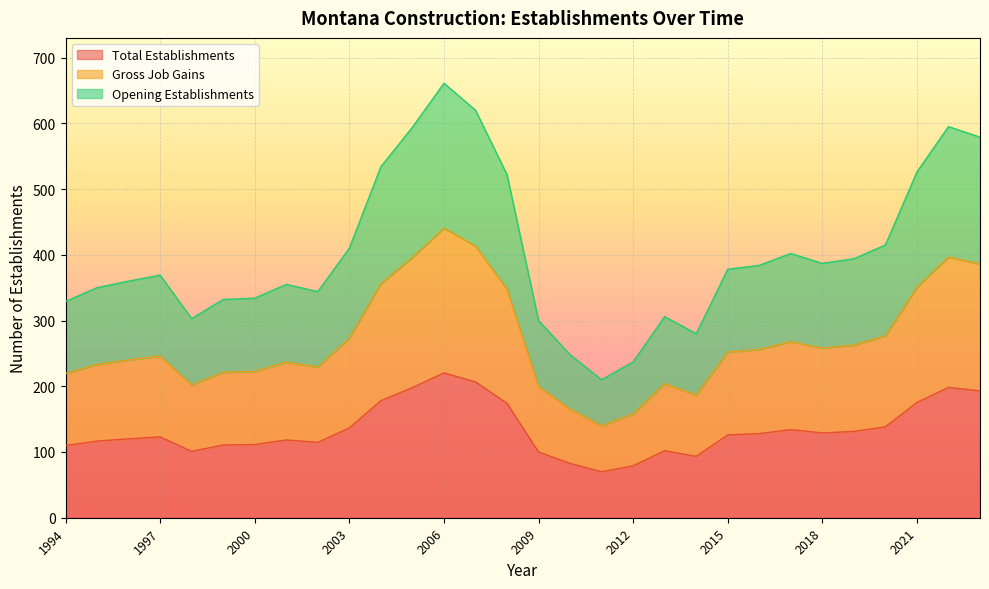

Reading left to right, transcribe all the data shown in this chart.

Total Establishments: 1994=109.7	1995=116.7	1996=120.0	1997=123.0	1998=101.0	1999=110.7	2000=111.3	2001=118.3	2002=114.7	2003=136.7	2004=178.0	2005=198.0	2006=220.3	2007=206.7	2008=174.0	2009=100.0	2010=82.7	2011=70.0	2012=79.0	2013=102.0	2014=93.3	2015=126.0	2016=128.0	2017=134.0	2018=129.0	2019=131.3	2020=138.3	2021=175.3	2022=198.3	2023=193.0
Gross Job Gains: 1994=219.3	1995=233.3	1996=240.0	1997=246.0	1998=202.0	1999=221.3	2000=222.7	2001=236.7	2002=229.3	2003=273.3	2004=356.0	2005=396.0	2006=440.7	2007=413.3	2008=348.0	2009=200.0	2010=165.3	2011=140.0	2012=158.0	2013=204.0	2014=186.7	2015=252.0	2016=256.0	2017=268.0	2018=258.0	2019=262.7	2020=276.7	2021=350.7	2022=396.7	2023=386.0
Opening Establishments: 1994=329.0	1995=350.0	1996=360.0	1997=369.0	1998=303.0	1999=332.0	2000=334.0	2001=355.0	2002=344.0	2003=410.0	2004=534.0	2005=594.0	2006=661.0	2007=620.0	2008=522.0	2009=300.0	2010=248.0	2011=210.0	2012=237.0	2013=306.0	2014=280.0	2015=378.0	2016=384.0	2017=402.0	2018=387.0	2019=394.0	2020=415.0	2021=526.0	2022=595.0	2023=579.0